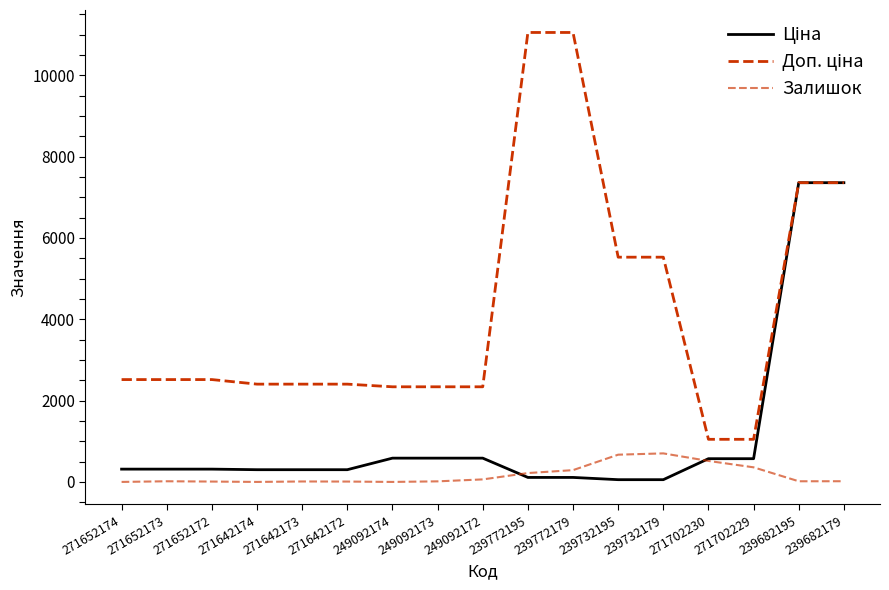

Which series changed the most between 271652173 and 239682195?

Ціна